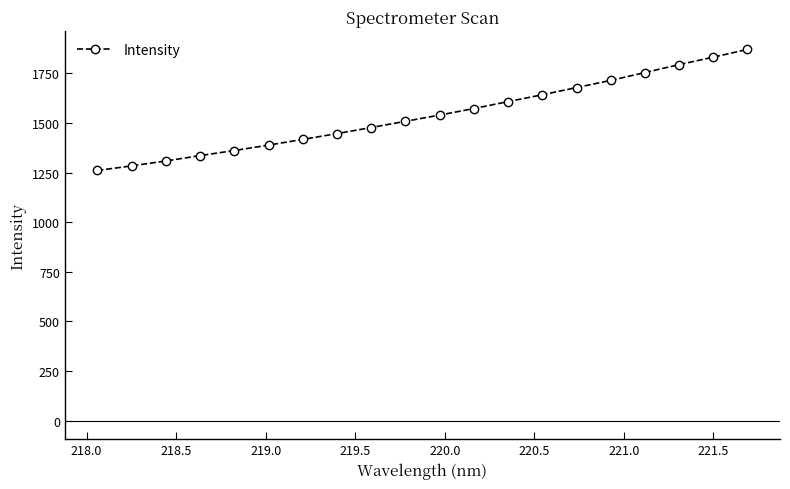

What is the smallest value displayed?

1260.9